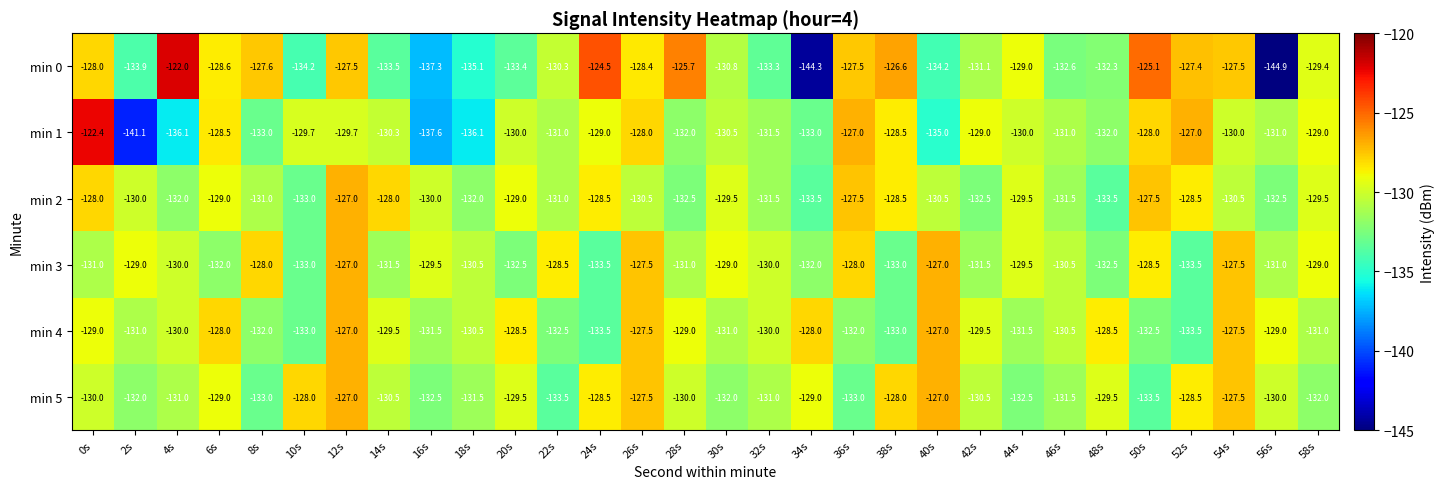

At 34s, list the series in order from smallest to largest.

min 0, min 2, min 1, min 3, min 5, min 4